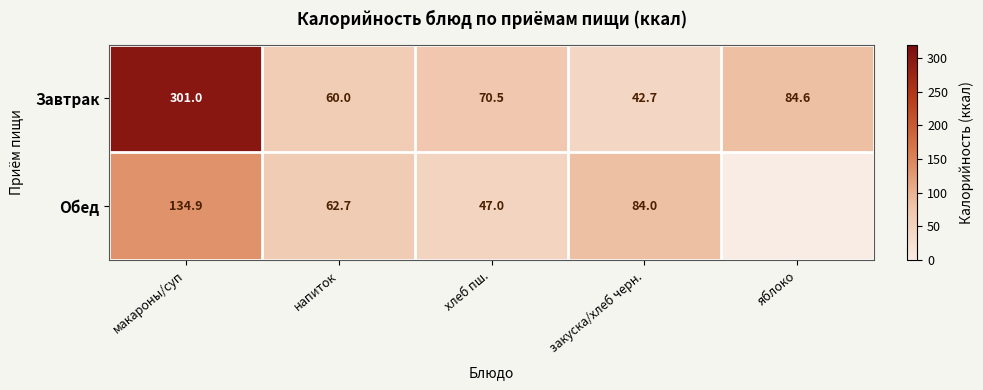

How many values in the Завтрак series are below 70?

2